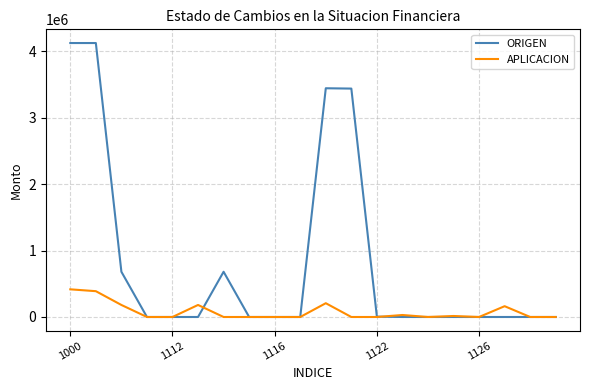

What is the greatest value displayed?

4121427.8